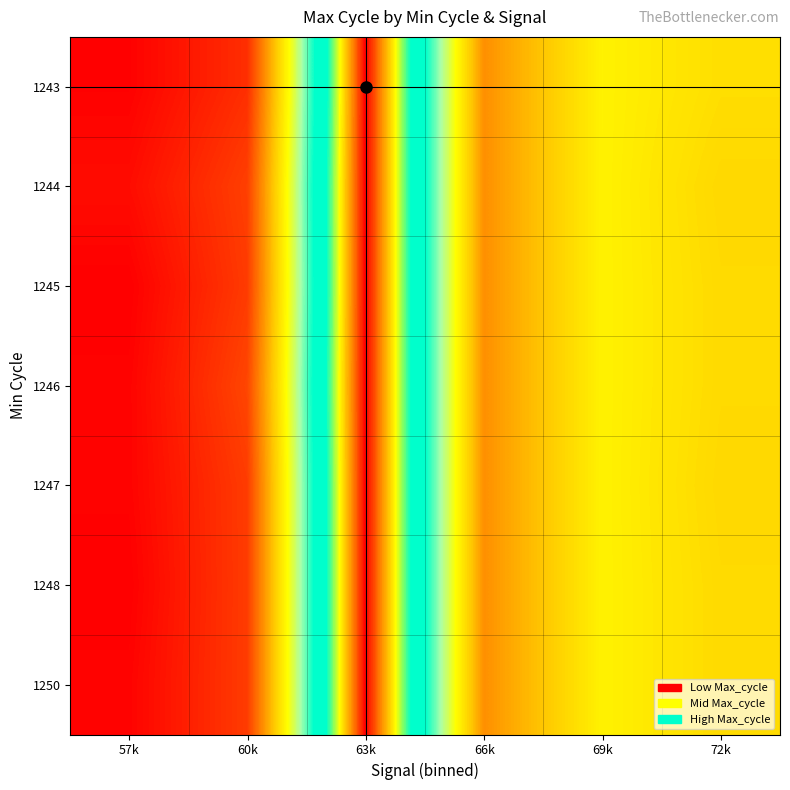

At how many categories does at least one series exceed 101846?

1